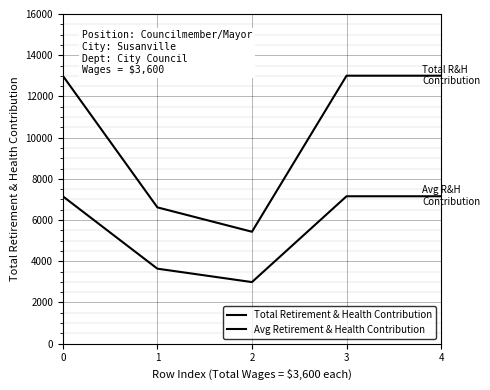

How many lines are shown in the chart?

2